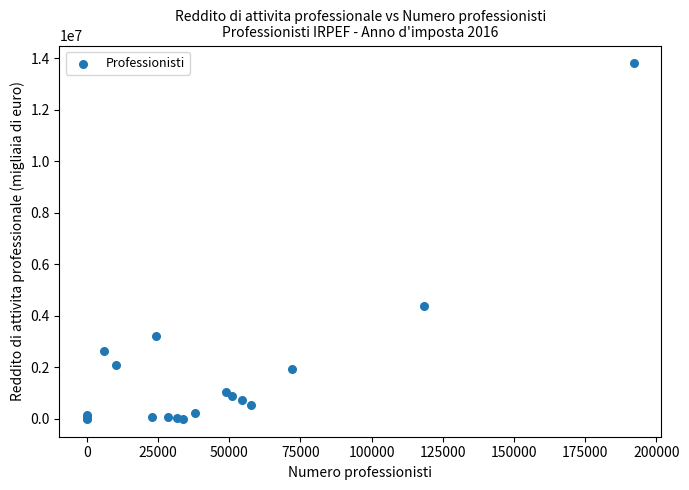

What Y value in the scatter plot is closest to 6902860?

4400356